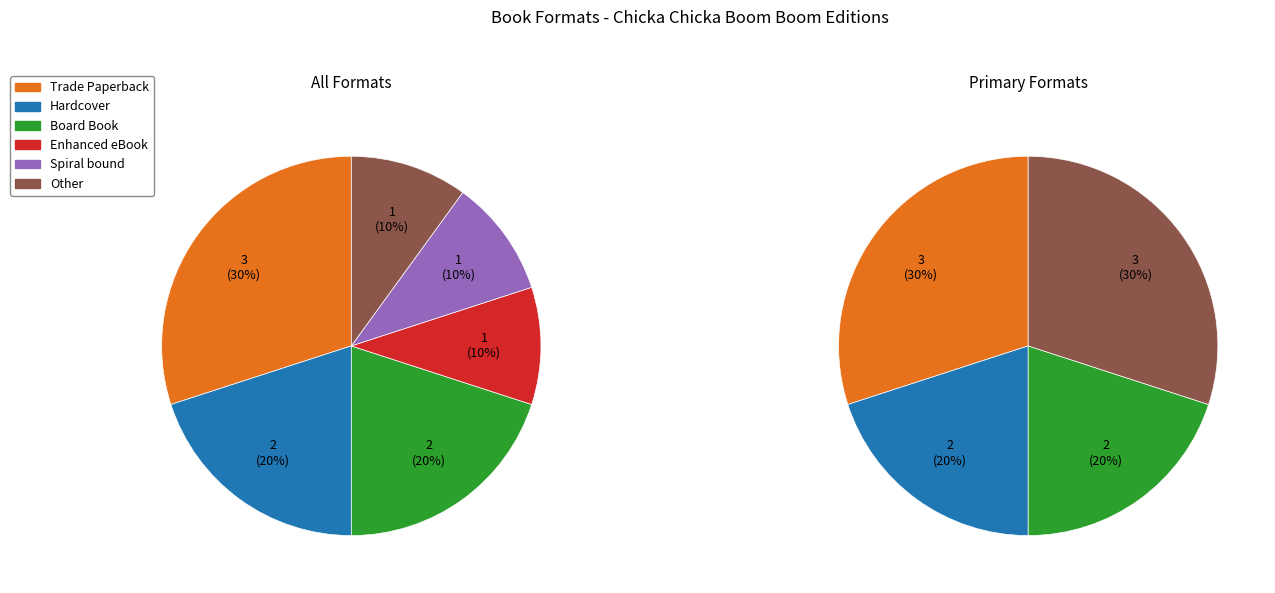

What percentage do Enhanced eBook and Other together represent?

20.0%